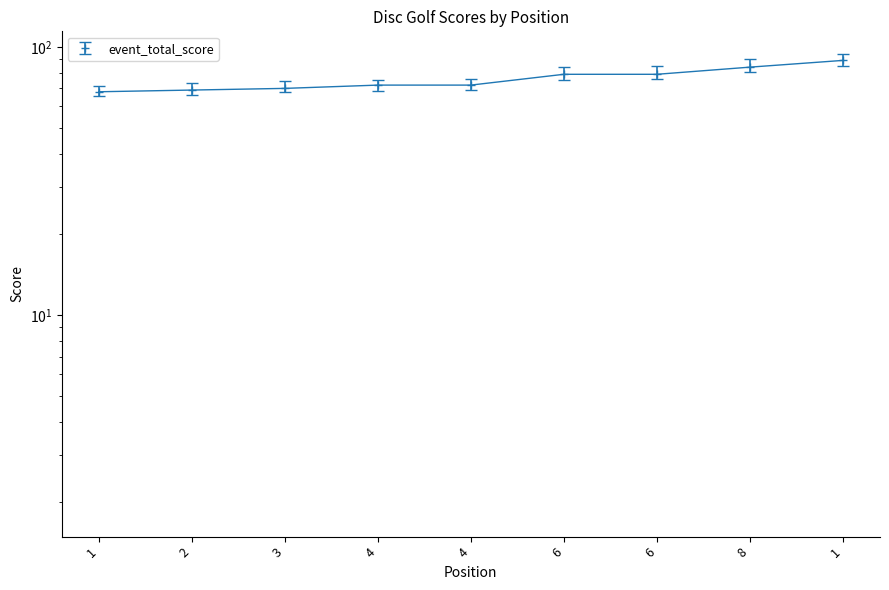

At how many categories does at least one series exceed 79?

4